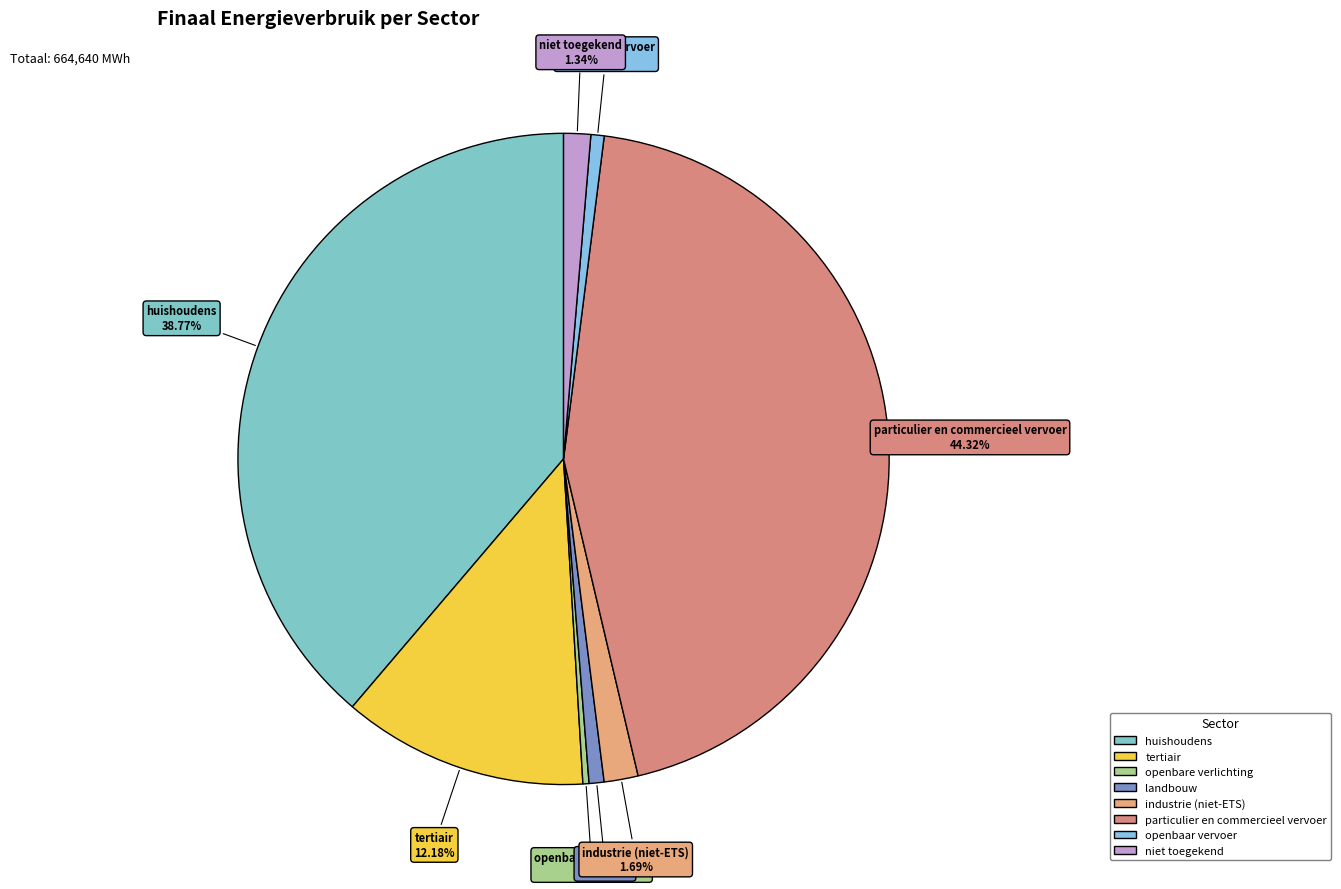

Is it true that openbaar vervoer is 15% of the pie?

False